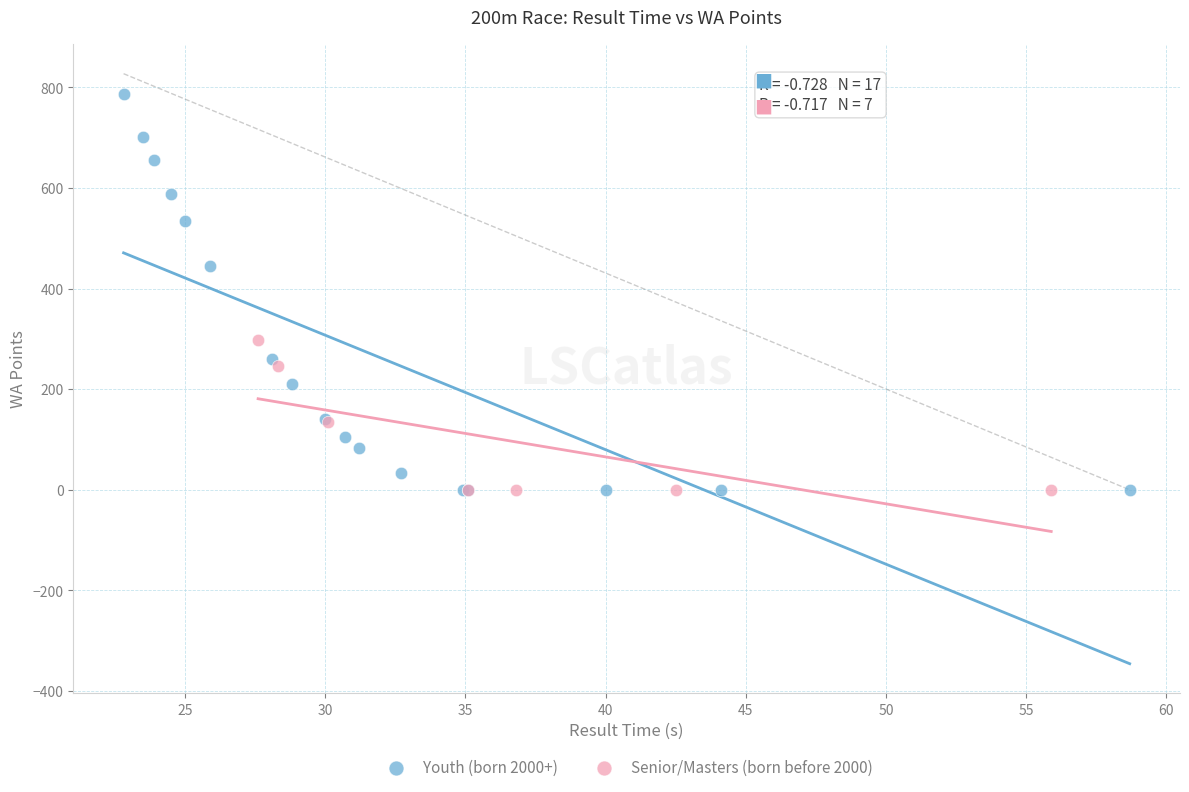

Which series has the largest Y range (max minus min)?

Youth (born 2000+)